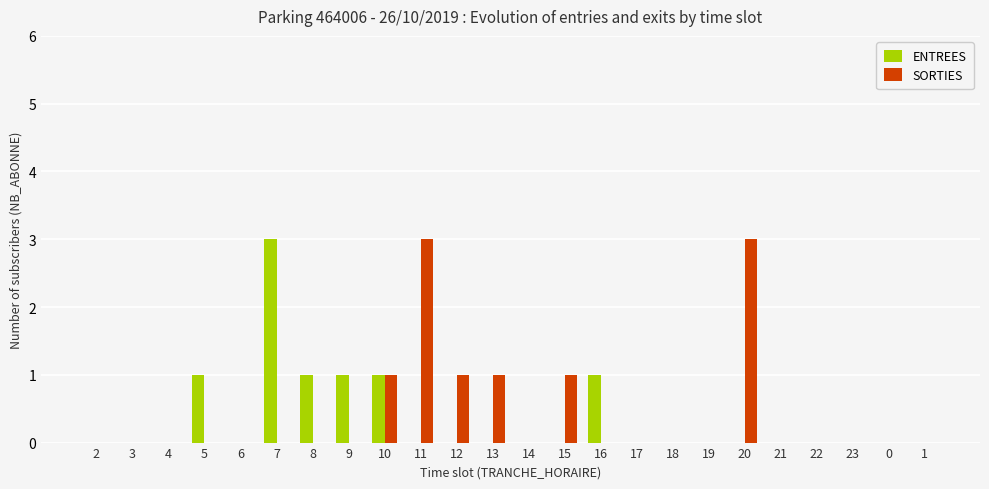

Reading left to right, what are all the values shown in this chart?

ENTREES: 0	0	0	1	0	3	1	1	1	0	0	0	0	0	1	0	0	0	0	0	0	0	0	0
SORTIES: 0	0	0	0	0	0	0	0	1	3	1	1	0	1	0	0	0	0	3	0	0	0	0	0